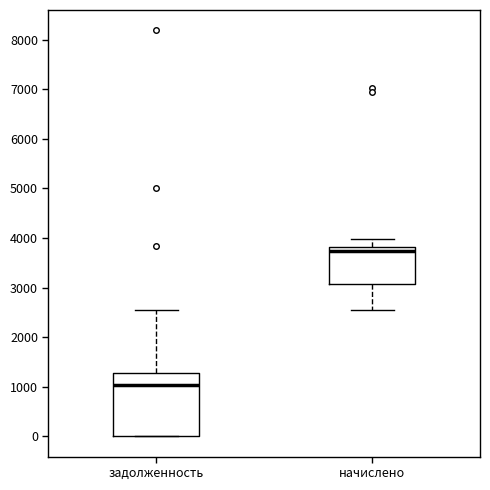

Reading left to right, transcribe this box plot: for each box, give where its median line is, the range the box spans, and where its two whiskers end, as read against the y-axis. The values are not printed on the chart, so give them approximately, as read against the axis.

задолженность: median 1000, box 0 to 1300, whiskers 0 to 2500
начислено: median 3700, box 3100 to 3800, whiskers 2500 to 4000